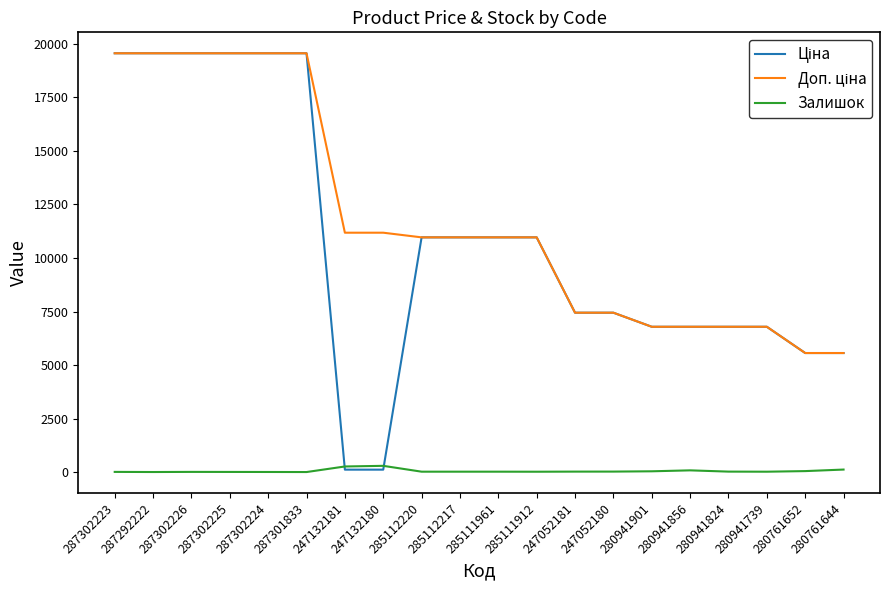

How many categories are shown in the chart?

20